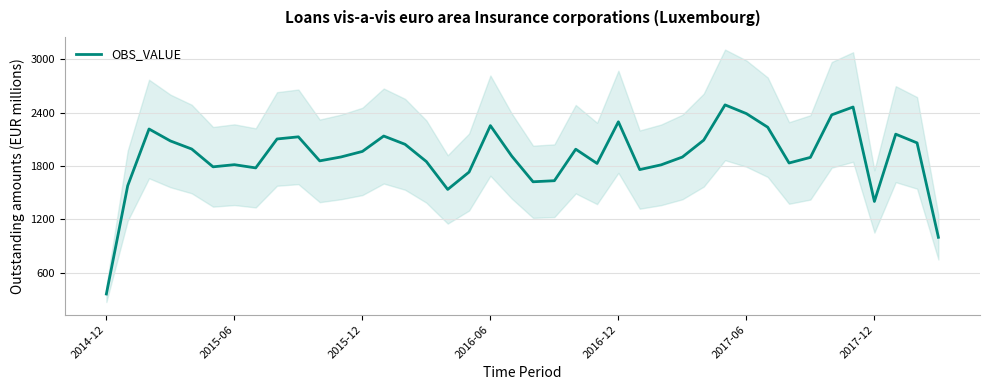

What is the maximum value for OBS_VALUE?

2486